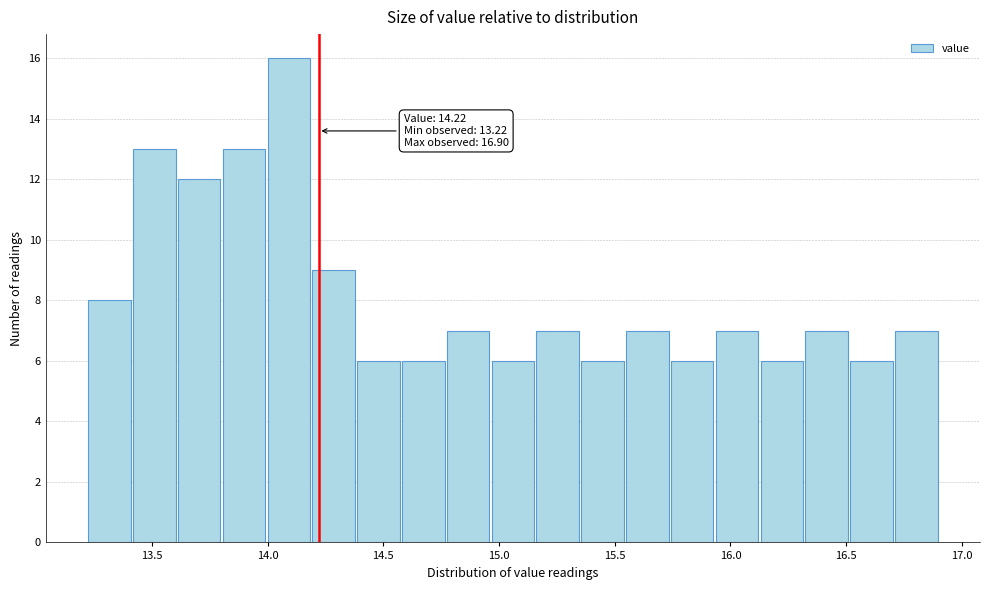

Read against the x-axis, roughly where is the centre of the tallest bar?

14.10